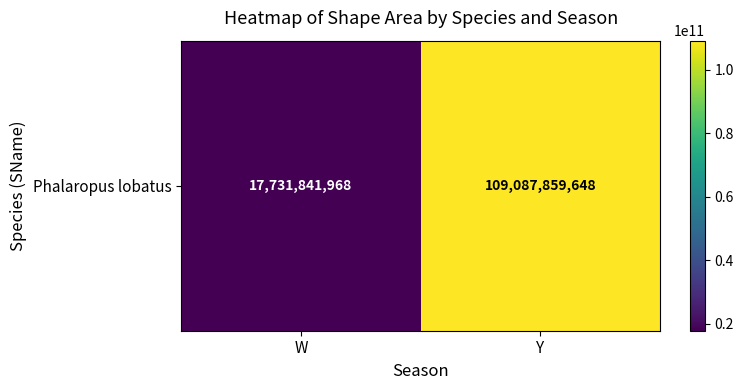

List the labels in order of value, largest first.

Y, W